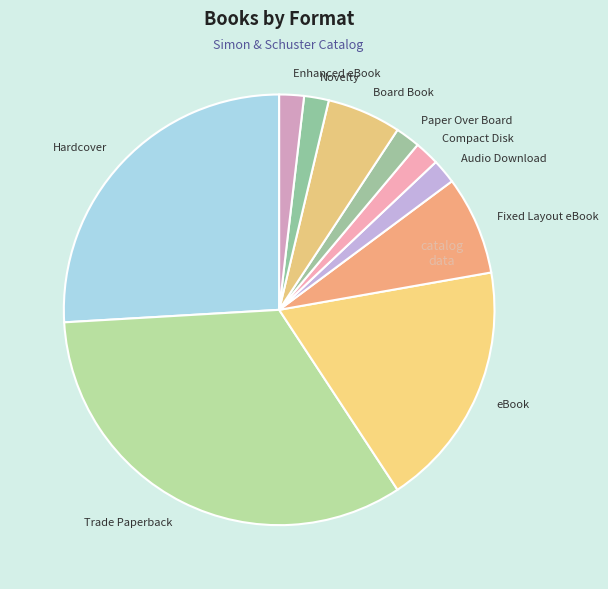

Is the sum of Fixed Layout eBook and Enhanced eBook greater than half?

No